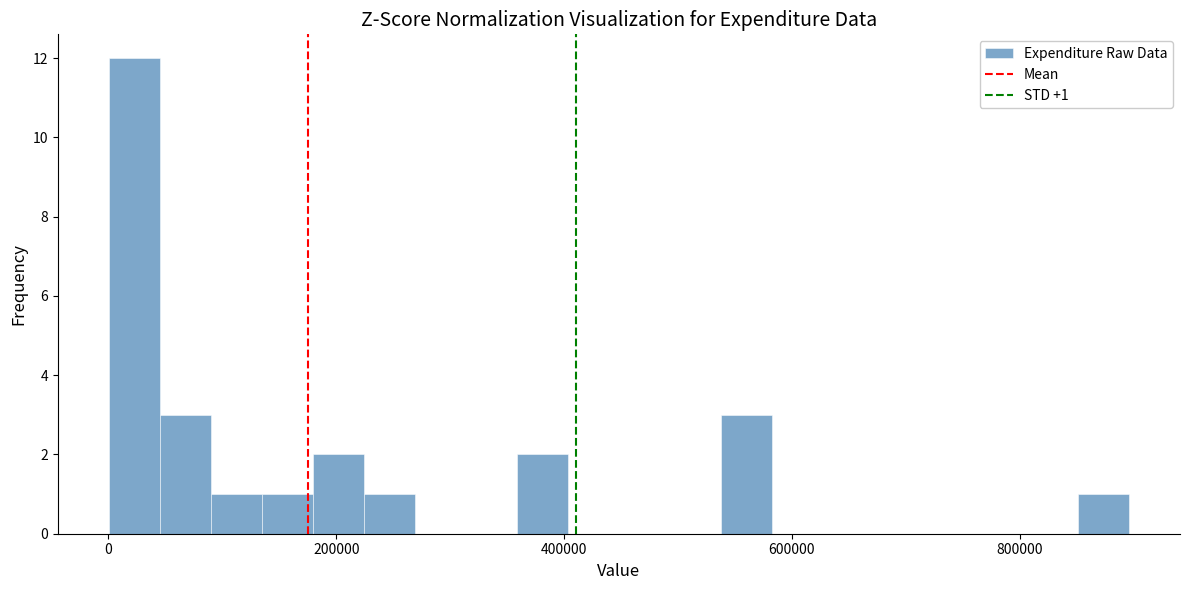

Around what value on the x-axis is the tallest bar? Give the approximate position of its centre, as read against the axis.

20000